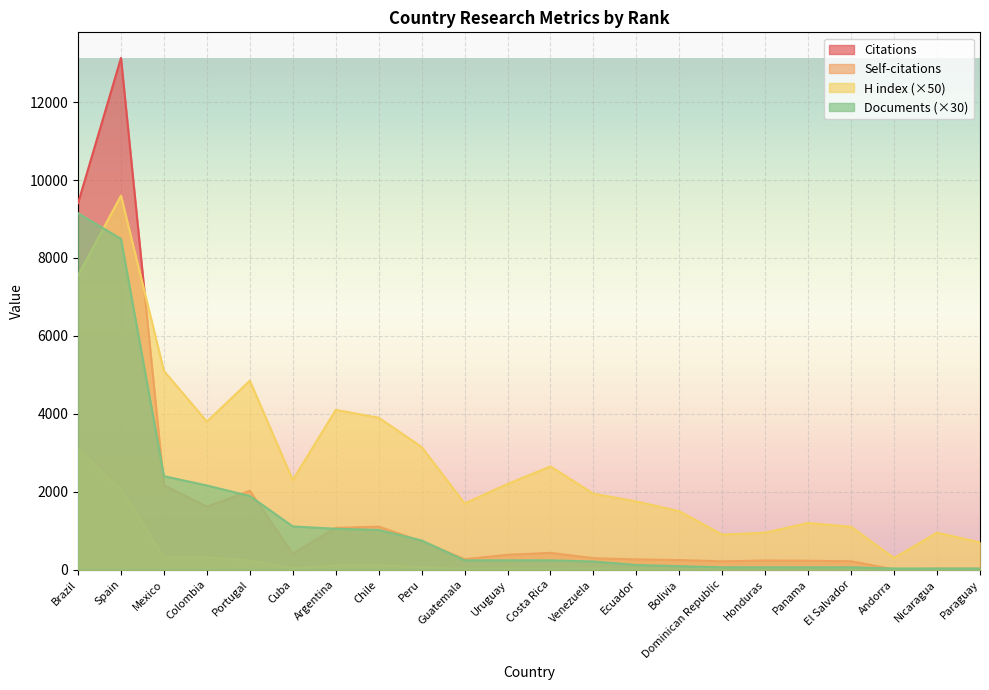

What is the minimum value for Citations?

8